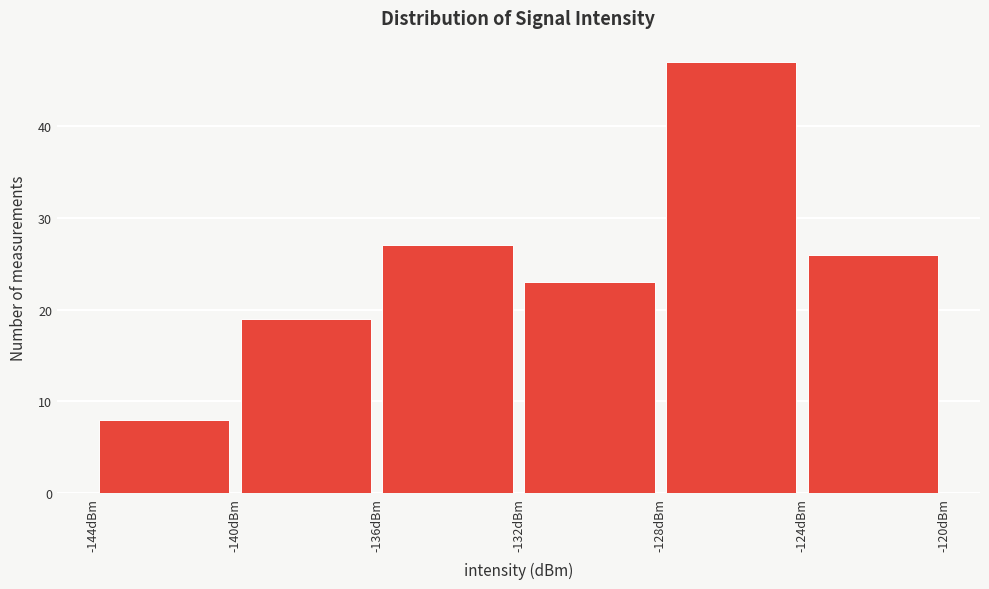

Reading left to right, list every bar in this chart as the range it spans on the x-axis followed by its height. The values are not printed on the chart, so give them approximately, as read against the axis.

-144 to -140: 8
-140 to -136: 19
-136 to -132: 27
-132 to -128: 23
-128 to -124: 47
-124 to -120: 26